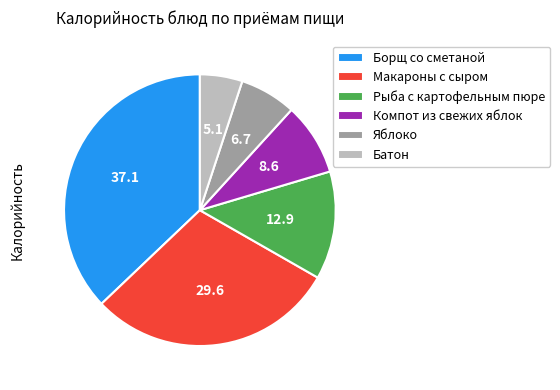

How many segments does this pie chart have?

6